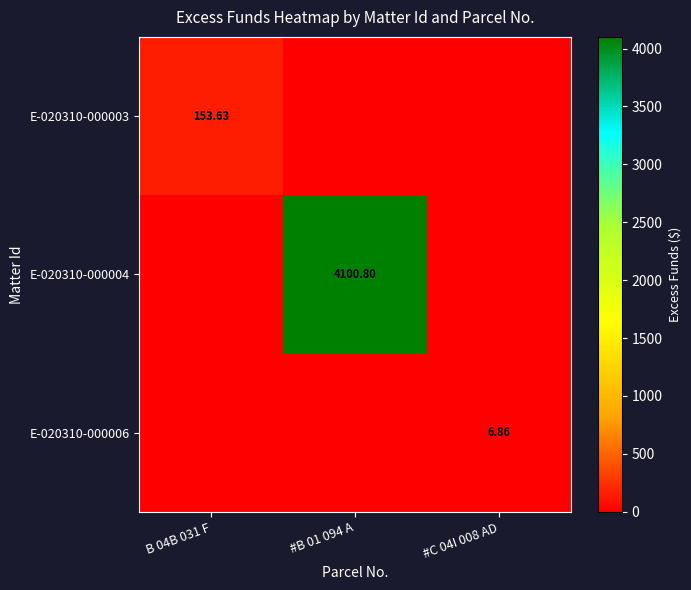

How many E-020310-000006 values are between 0 and 6?

2